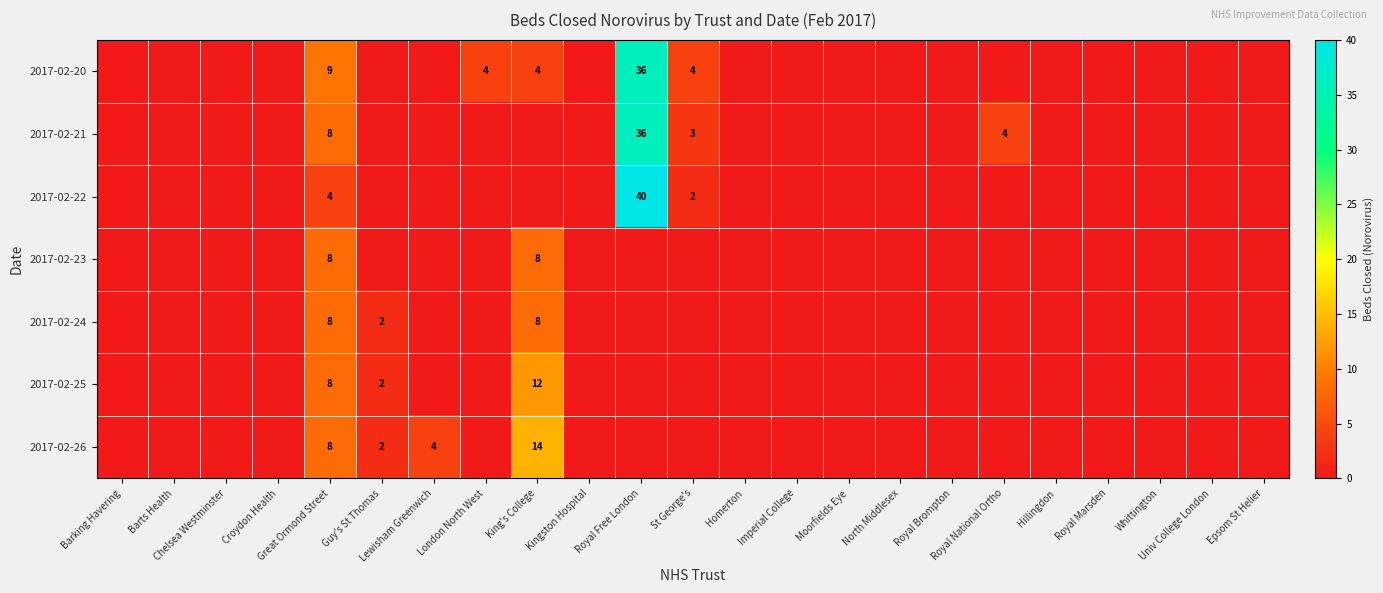

Between Guy's St Thomas and Royal Brompton, which series saw the biggest shift?

2017-02-24